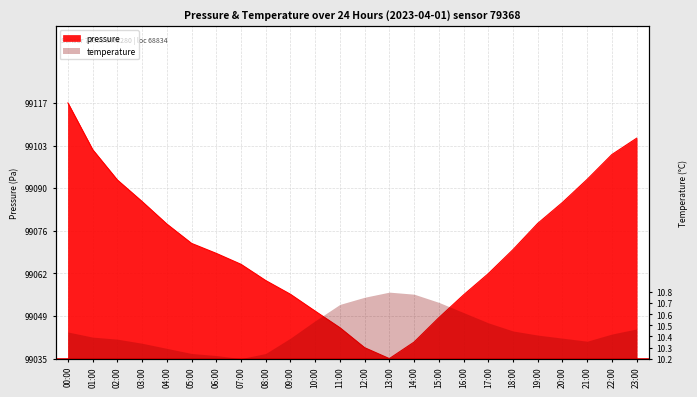

Does the chart have visible grid lines?

Yes